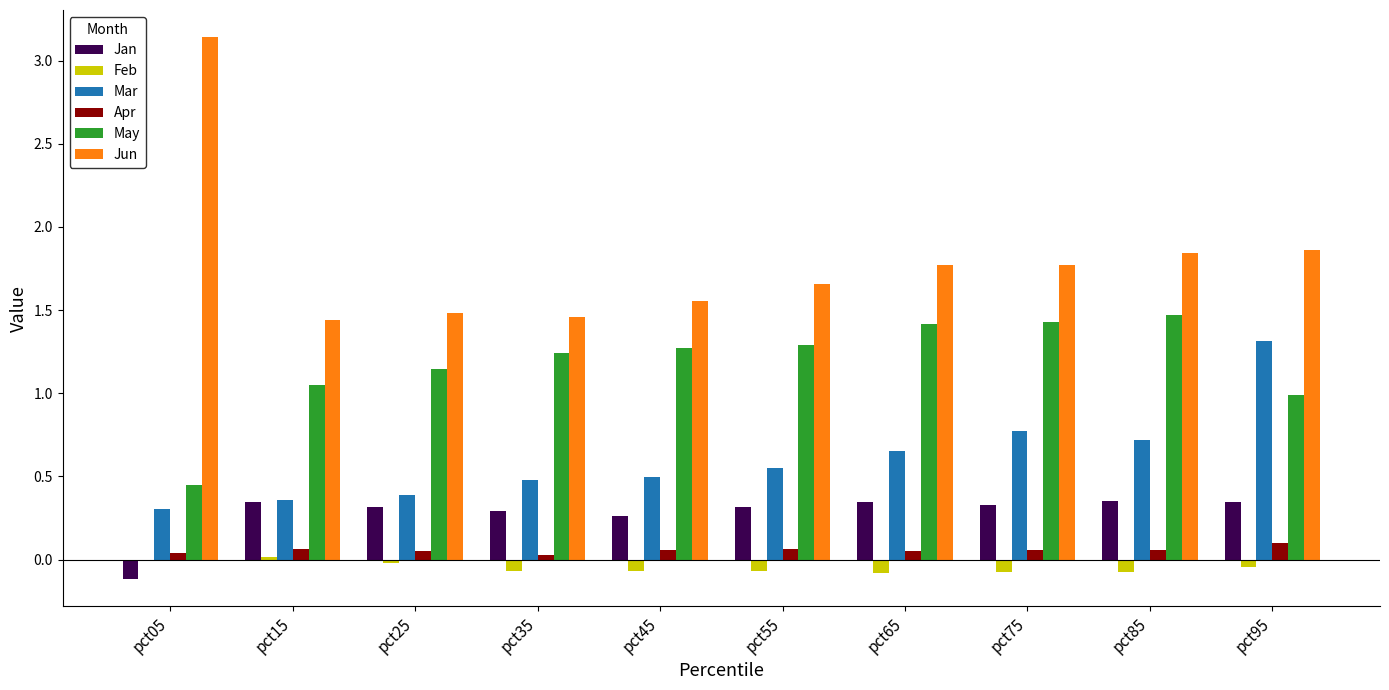

How many distinct data groups are displayed?

6